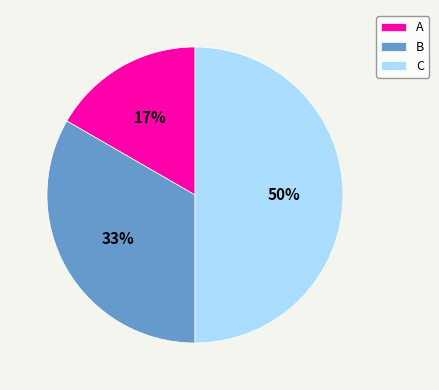

Which slice is the largest?

C